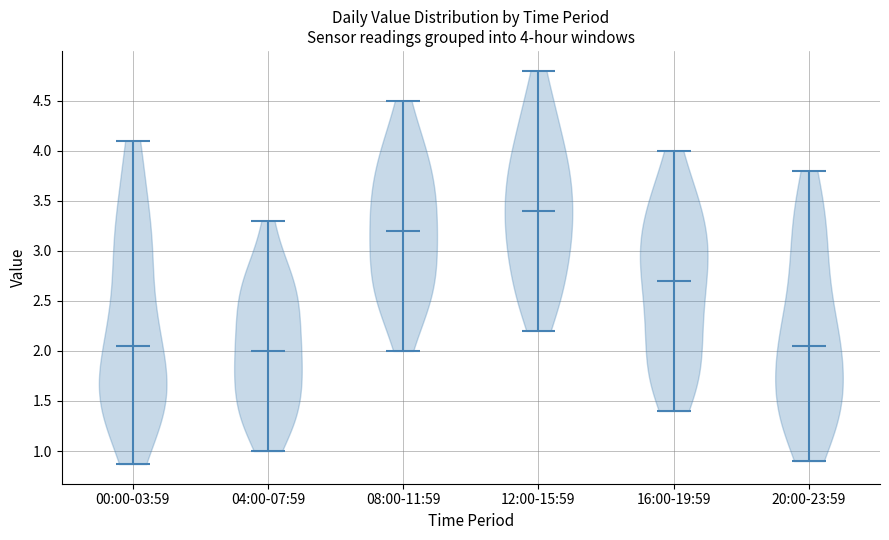

Which violin has the highest median line?

12:00-15:59